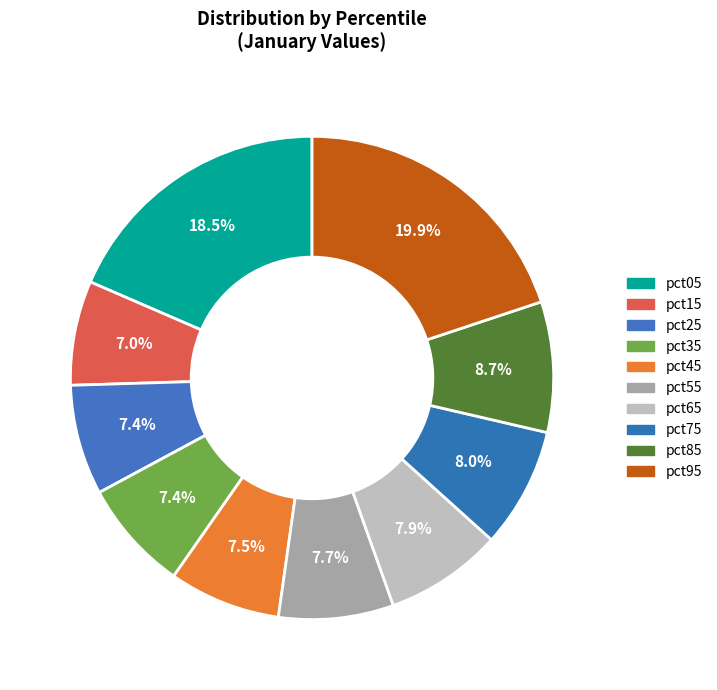

Count the number of slices in the pie.

10